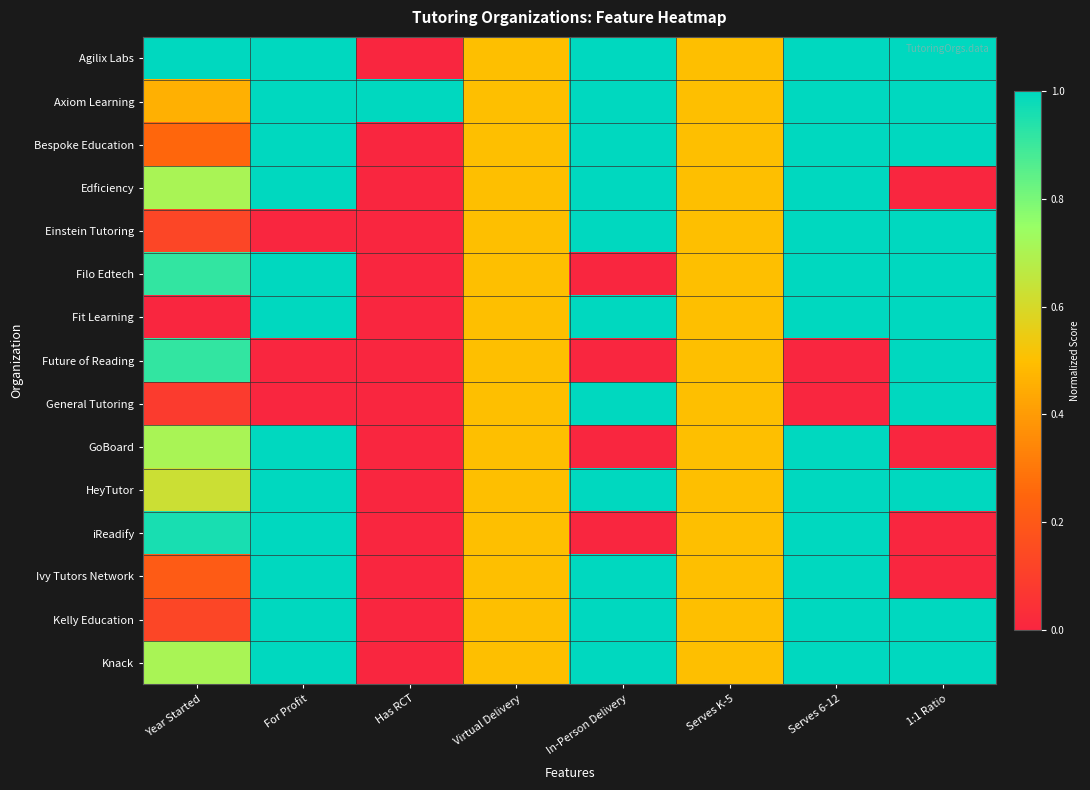

Between 1:1 Ratio and Year Started, which is larger?

1:1 Ratio